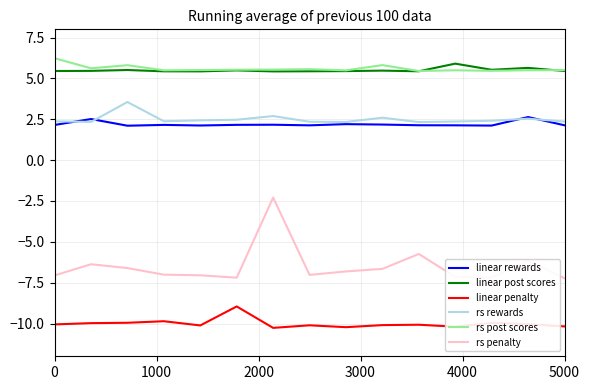

Which series has the widest spread of values?

rs penalty